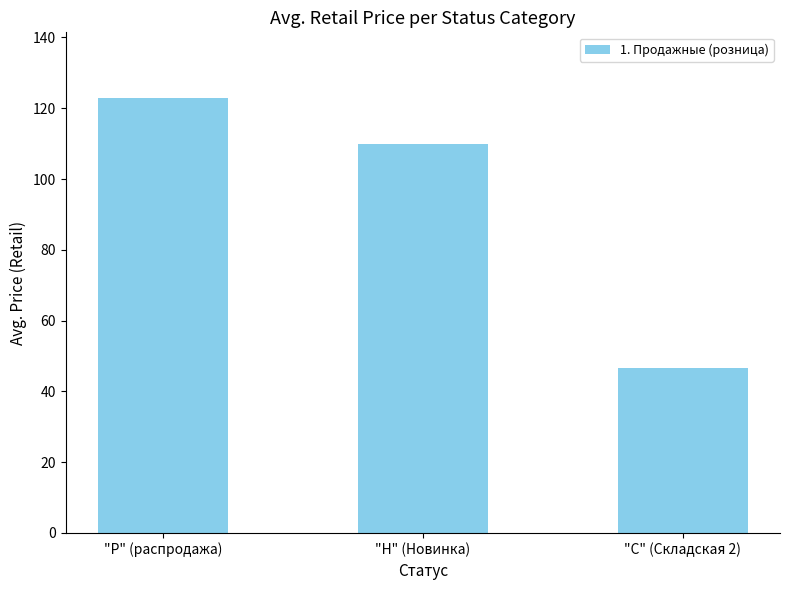

What position from the left is "Р" (распродажа)?

1